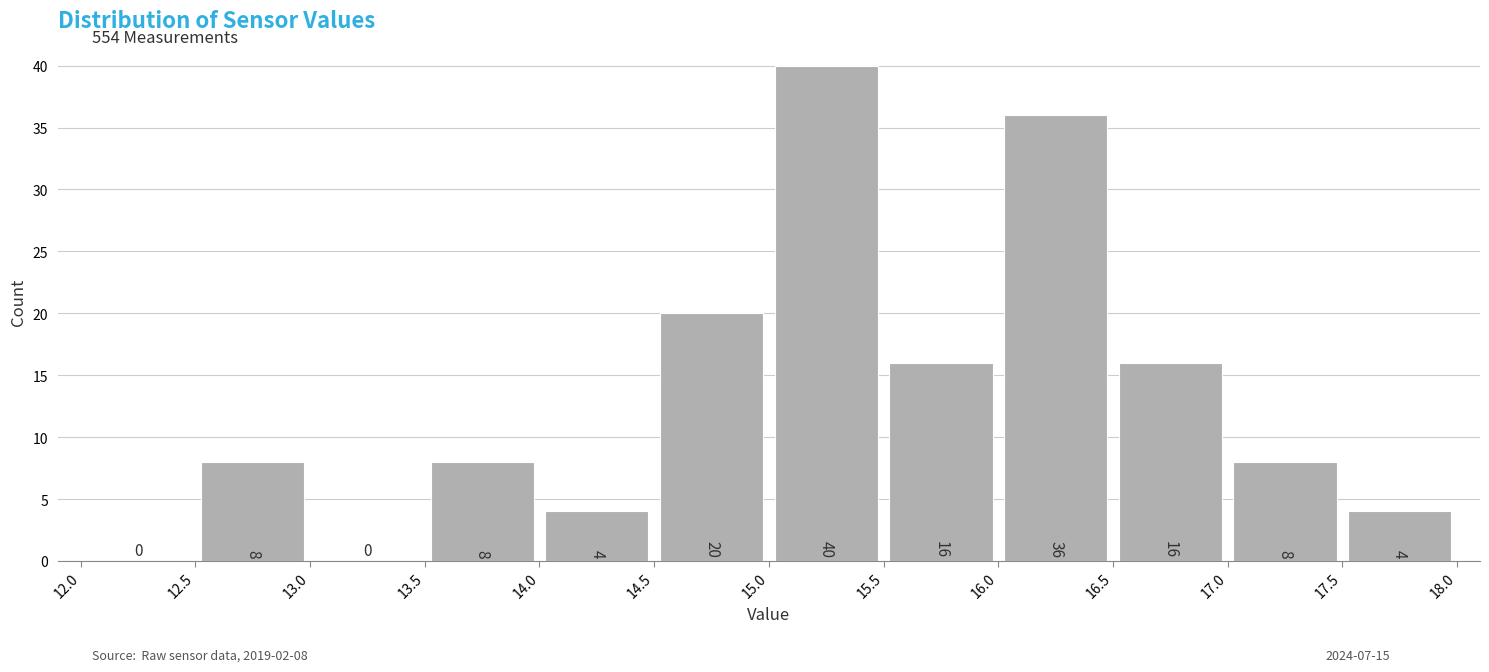

Which range on the x-axis has the tallest bar?

15.0 to 15.5